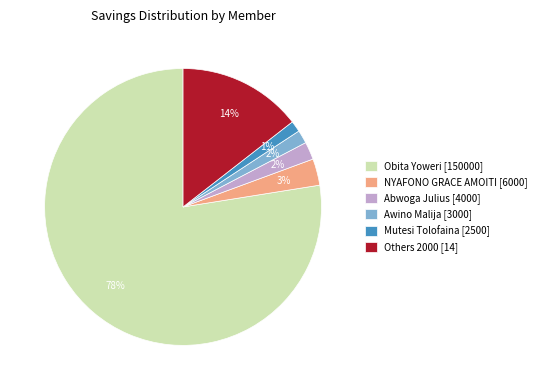

To the nearest percent, what is the combined percentage of NYAFONO GRACE AMOITI [6000] and Abwoga Julius [4000]?

5%